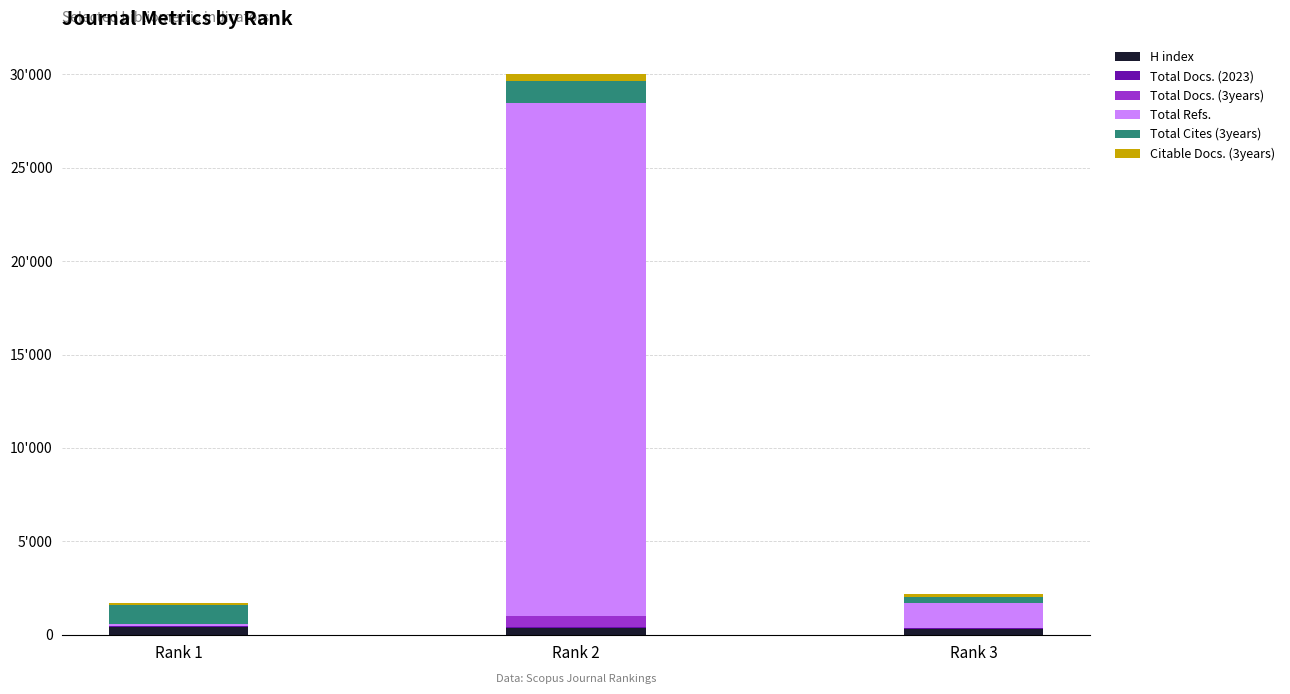

Are the bars horizontal?

No